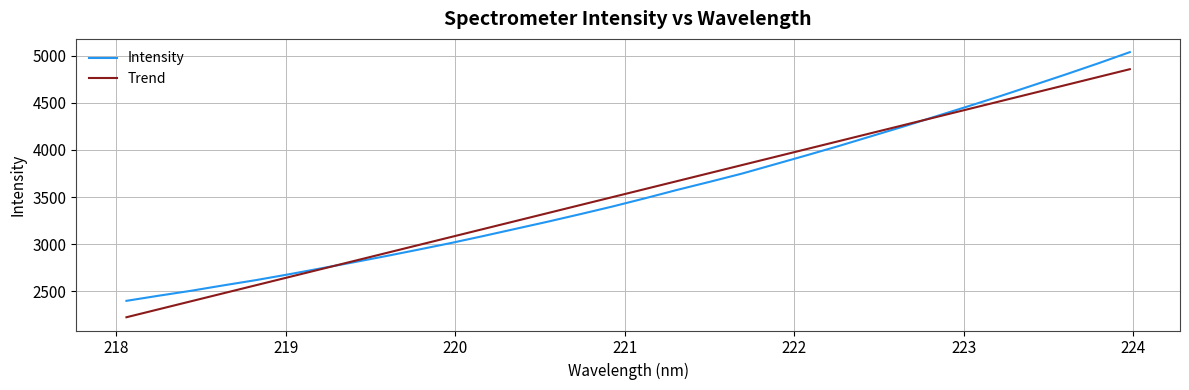

Rank the series by their maximum value, from highest to lowest.

Intensity, Trend